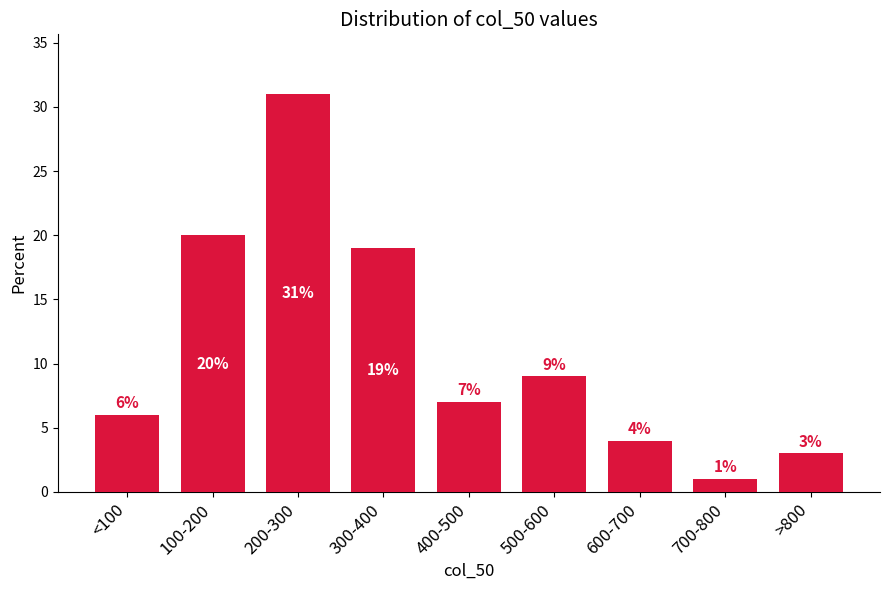

Reading left to right, transcribe all the data shown in this chart.

6	20	31	19	7	9	4	1	3